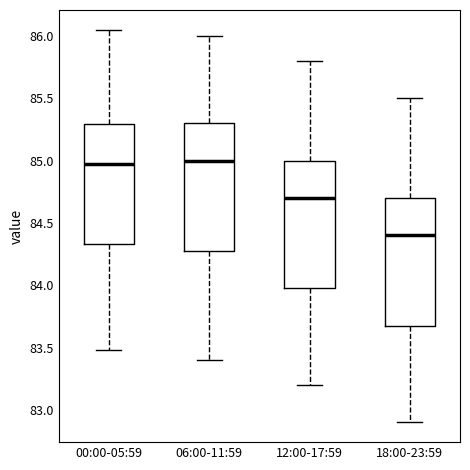

Reading left to right, transcribe this box plot: for each box, give where its median line is, the range the box spans, and where its two whiskers end, as read against the y-axis. The values are not printed on the chart, so give them approximately, as read against the axis.

00:00-05:59: median 85.00, box 84.35 to 85.30, whiskers 83.50 to 86.05
06:00-11:59: median 85.00, box 84.30 to 85.30, whiskers 83.40 to 86.00
12:00-17:59: median 84.70, box 84.00 to 85.00, whiskers 83.20 to 85.80
18:00-23:59: median 84.40, box 83.70 to 84.70, whiskers 82.90 to 85.50